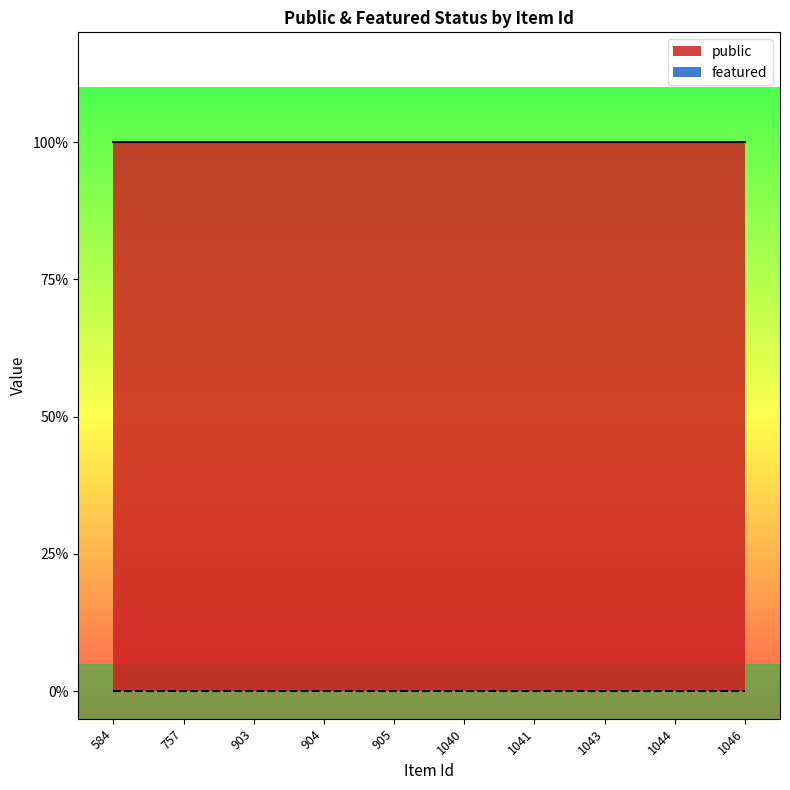

Reading left to right, extract all data points from this chart.

public: 1	1	1	1	1	1	1	1	1	1
featured: 0	0	0	0	0	0	0	0	0	0